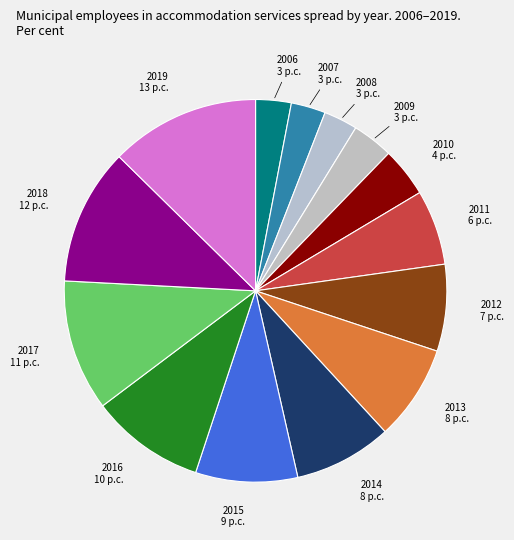

Combined, do 2015 and 2018 account for over 50%?

No